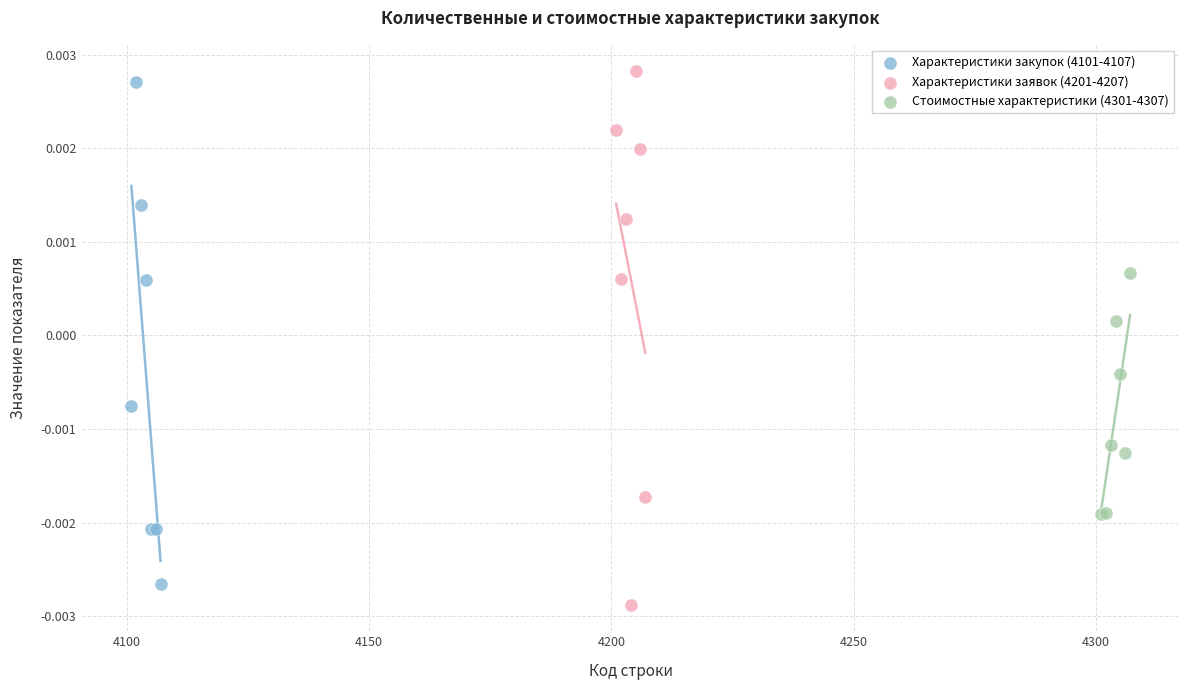

What are all the series names shown in the legend?

Характеристики закупок (4101-4107), Характеристики заявок (4201-4207), Стоимостные характеристики (4301-4307)